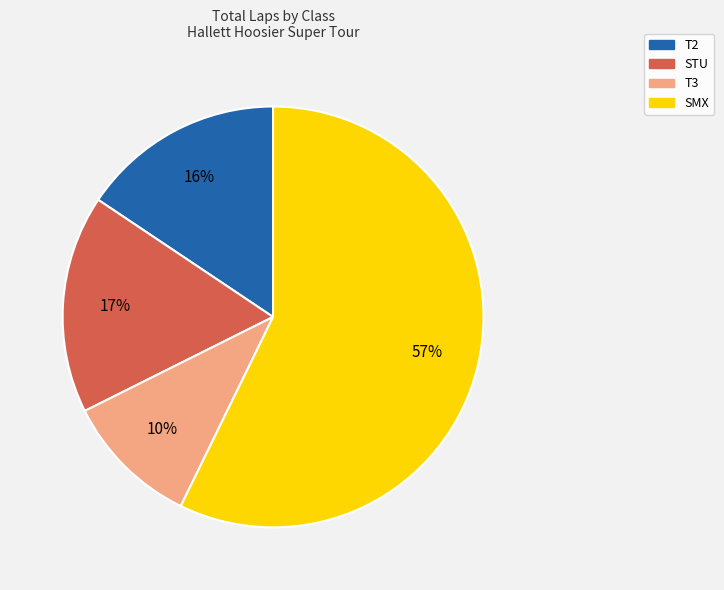

Between STU and SMX, which is larger?

SMX